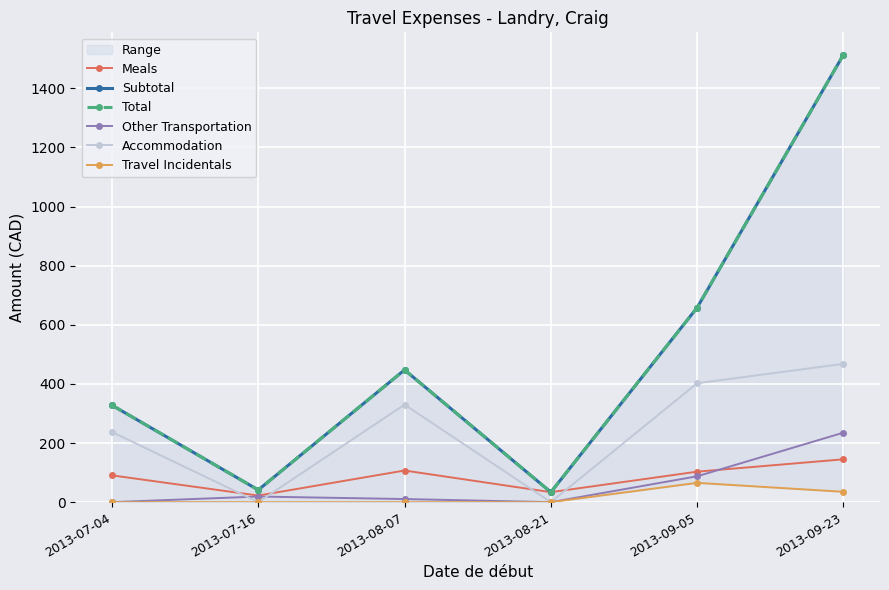

How many distinct data groups are displayed?

6